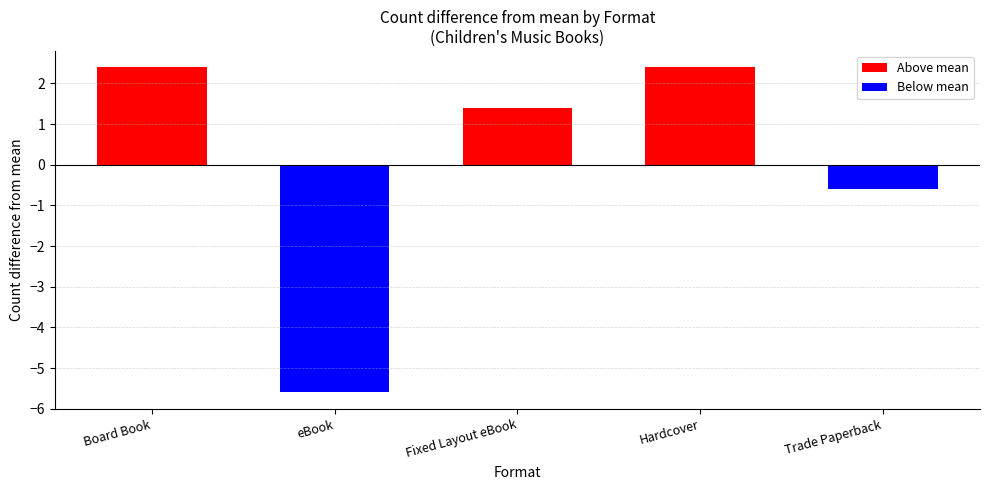

What is the difference between the values at Fixed Layout eBook and Hardcover?

1